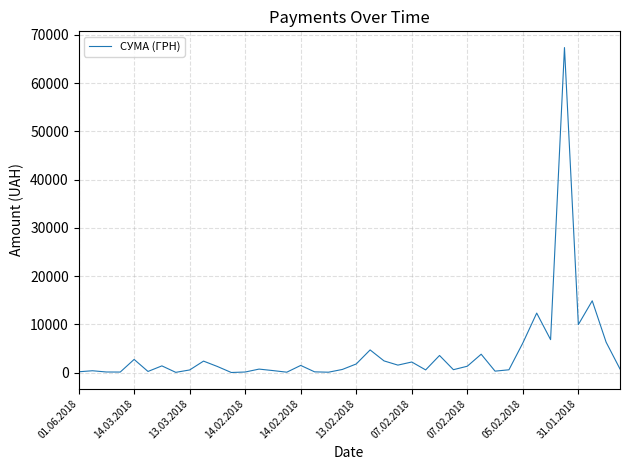

What is the difference between the second highest and minimum values?

14855.8